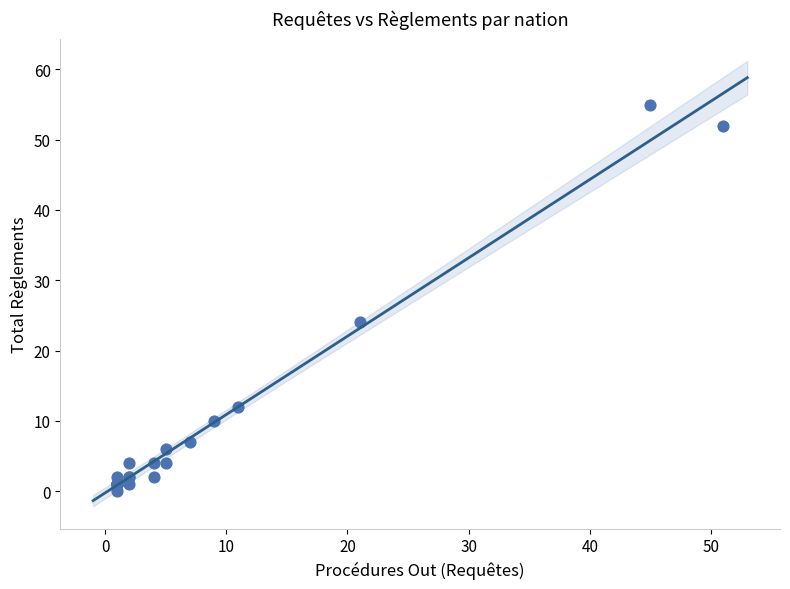

What Y value in the scatter plot is closest to 27?

24